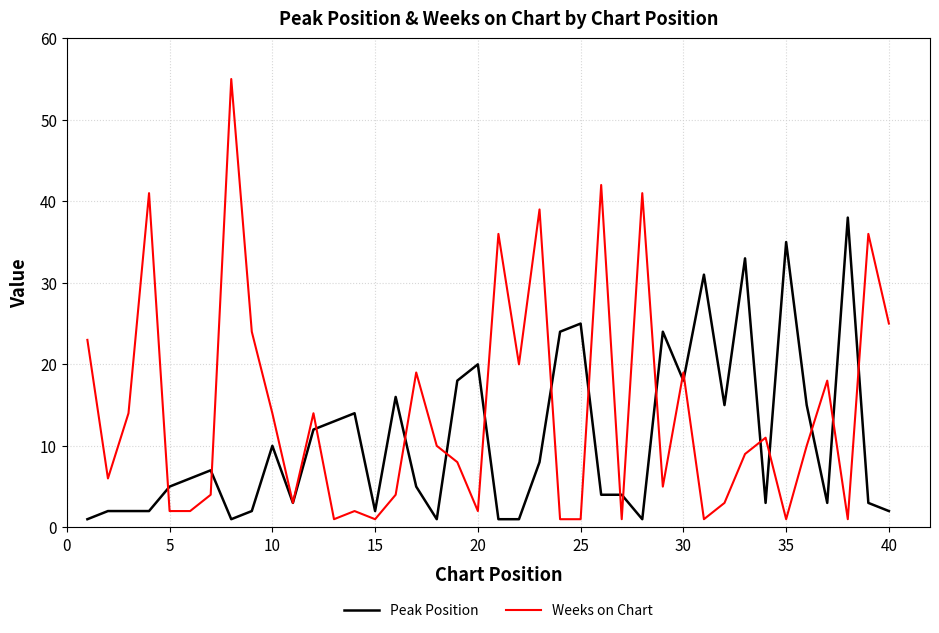

Which series has the largest range (max minus min)?

Weeks on Chart